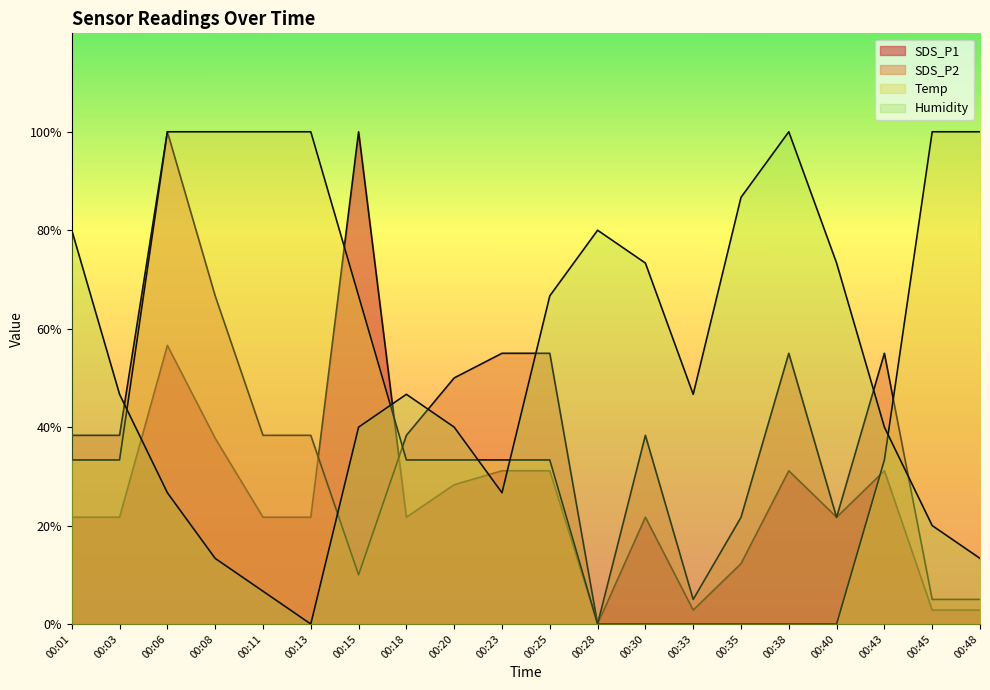

What value does the SDS_P2 series have at 00:01?

38.3